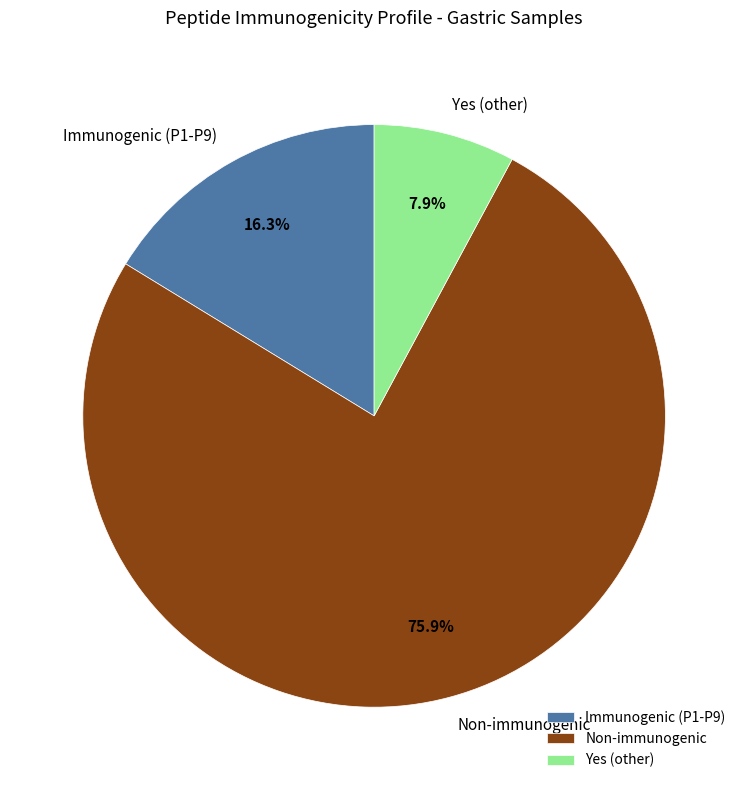

What is the majority slice?

Non-immunogenic